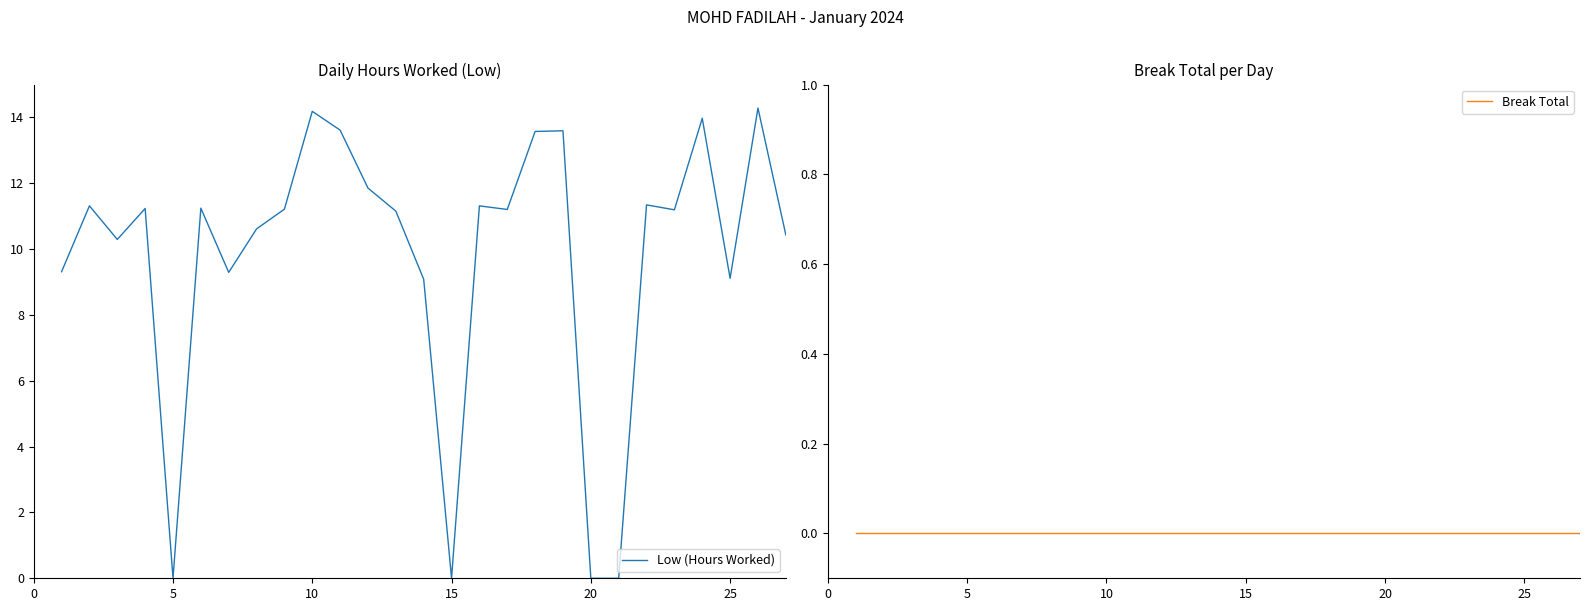

Is it true that Low (Hours Worked) equals 5.4 at 15?

False